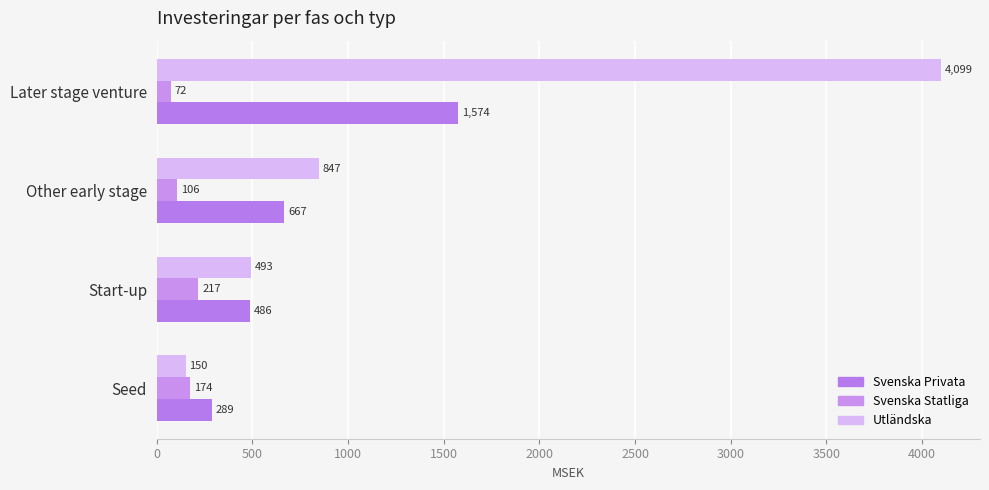

How many data points in Svenska Statliga are less than 174?

2